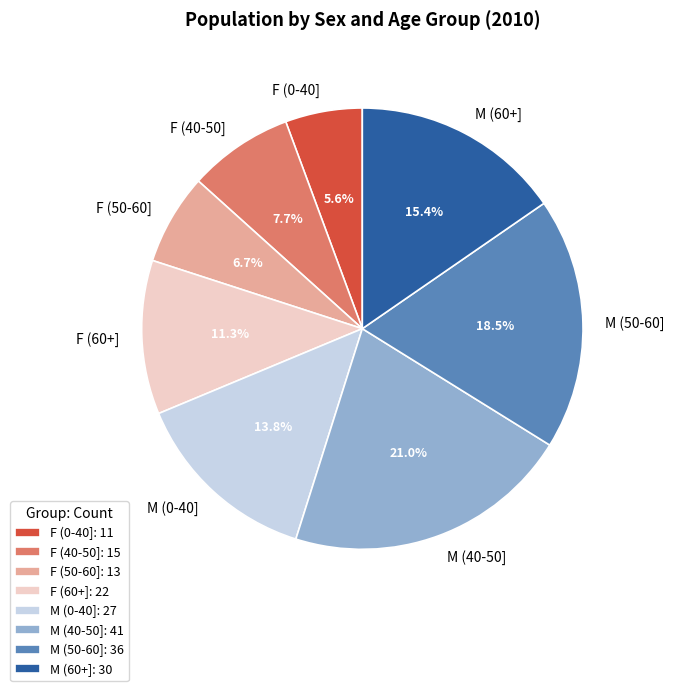

The F (40-50] slice represents 8% of the pie. True or false?

True